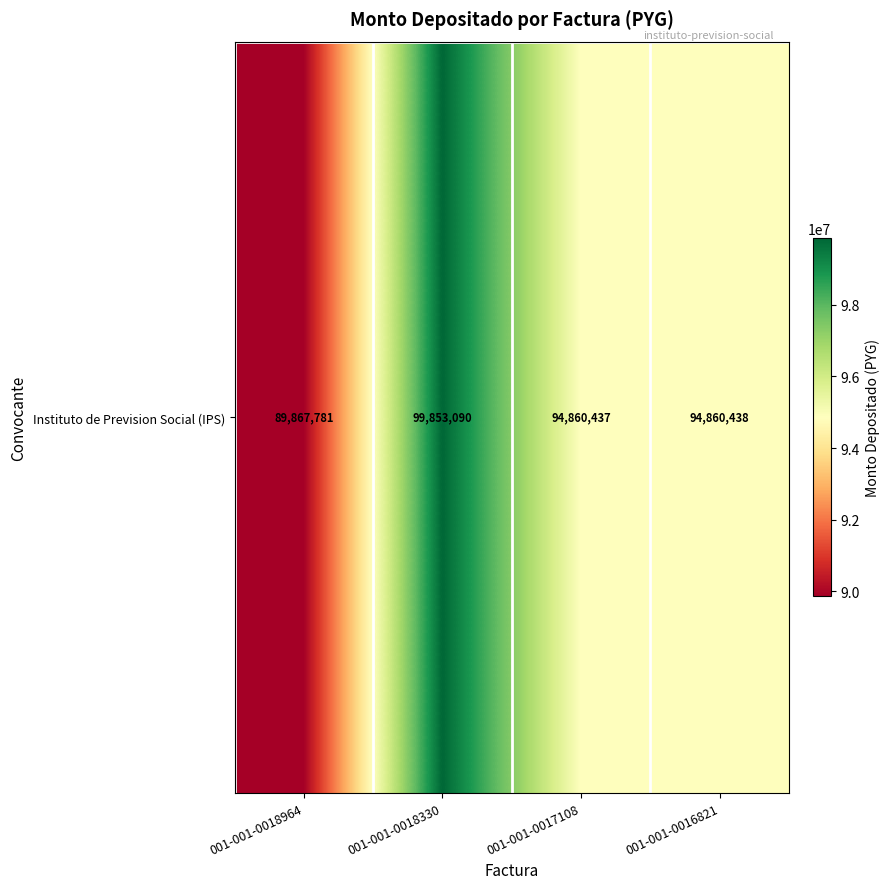

What is the maximum value shown in the chart?

99853090